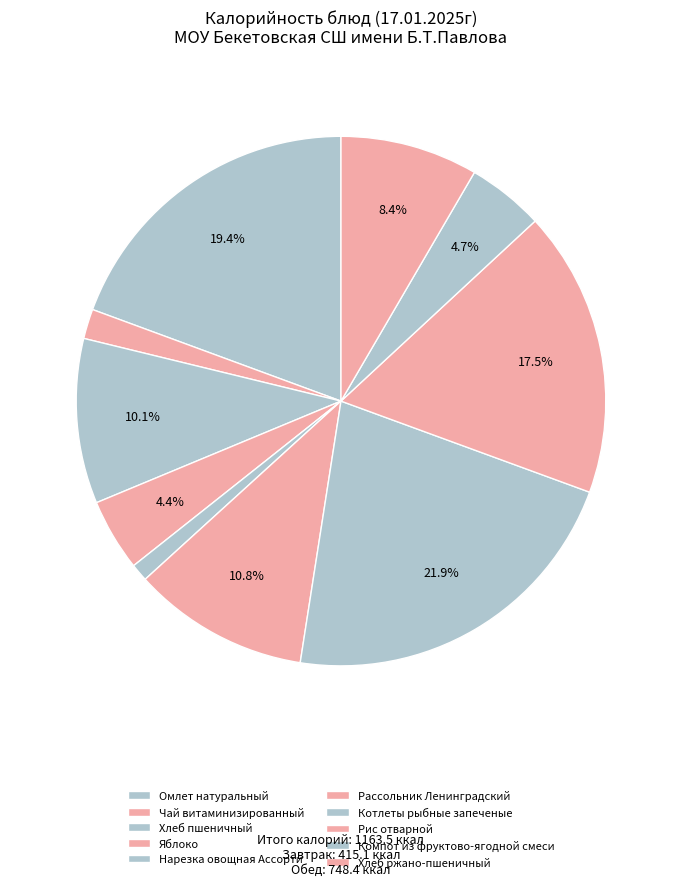

What portion of the pie excludes Рассольник Ленинградский?

89.2%